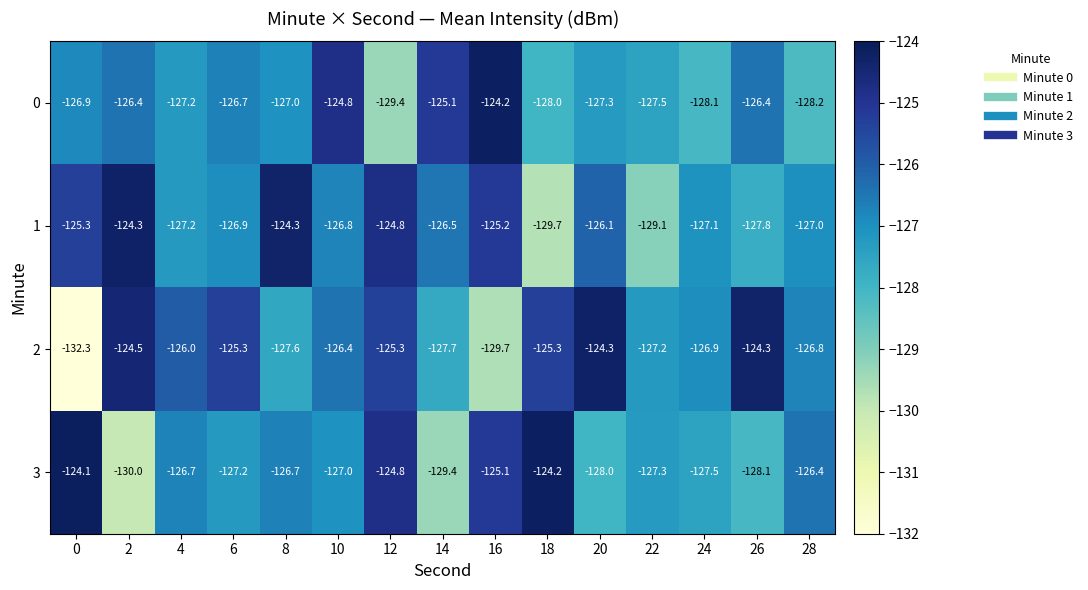

How many data points in 0 are above -127?

7